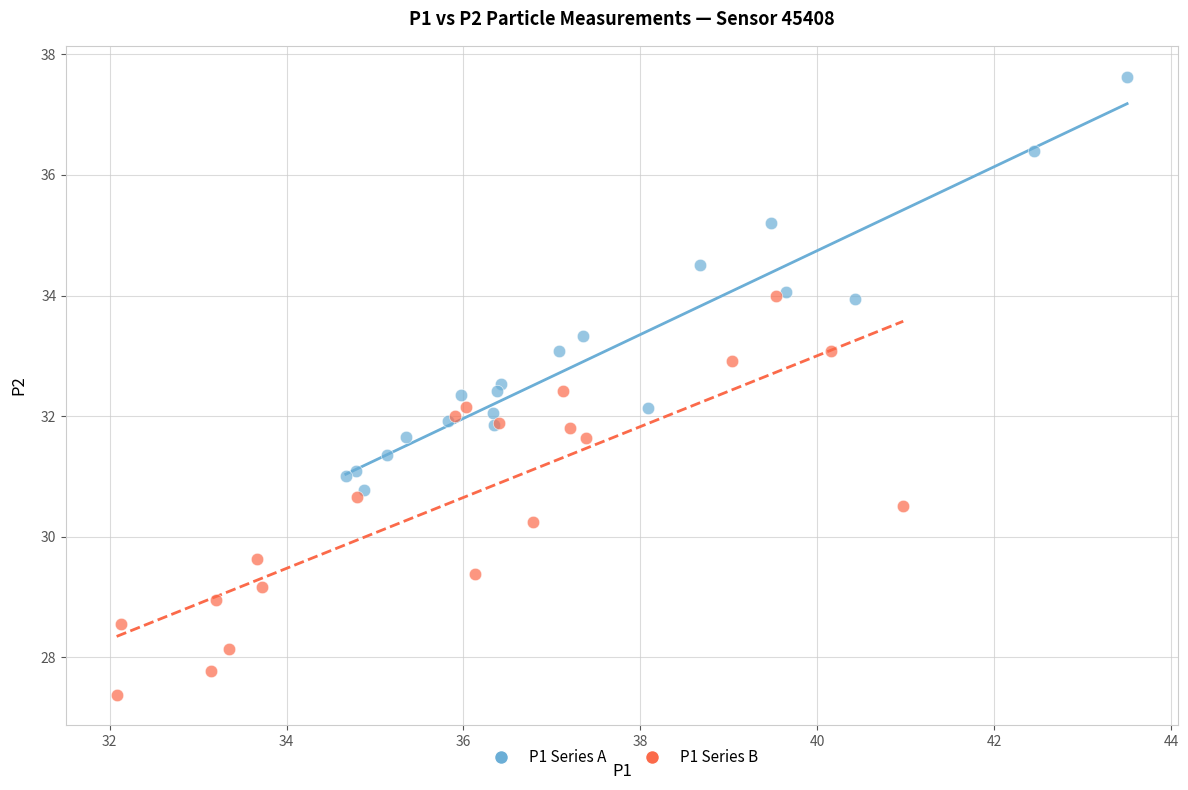

Which series contains the lowest Y value?

P1 Series B